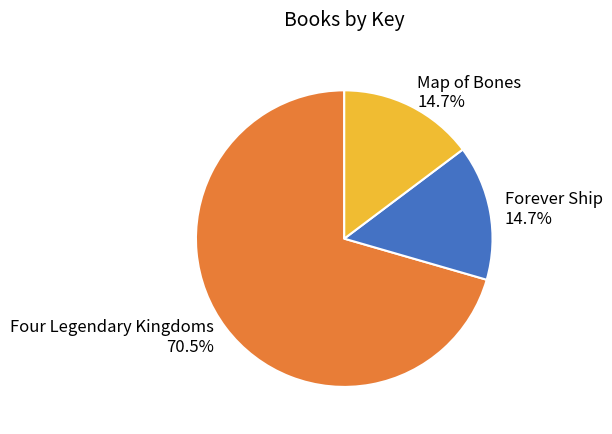

Which has a higher value, Four Legendary Kingdoms or Forever Ship?

Four Legendary Kingdoms